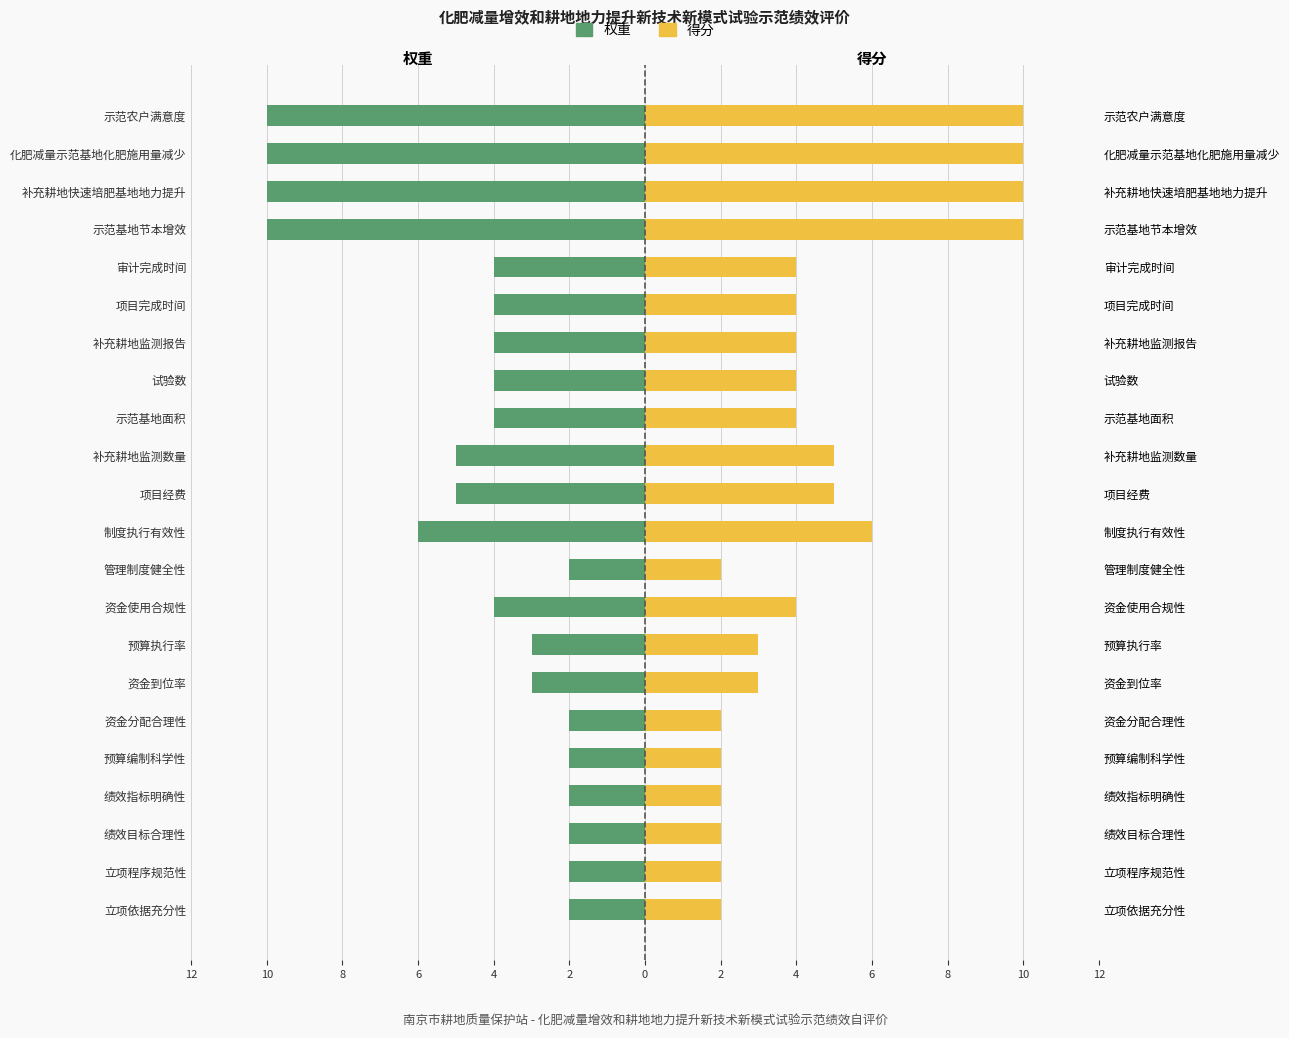

At how many categories does at least one series exceed 0?

22